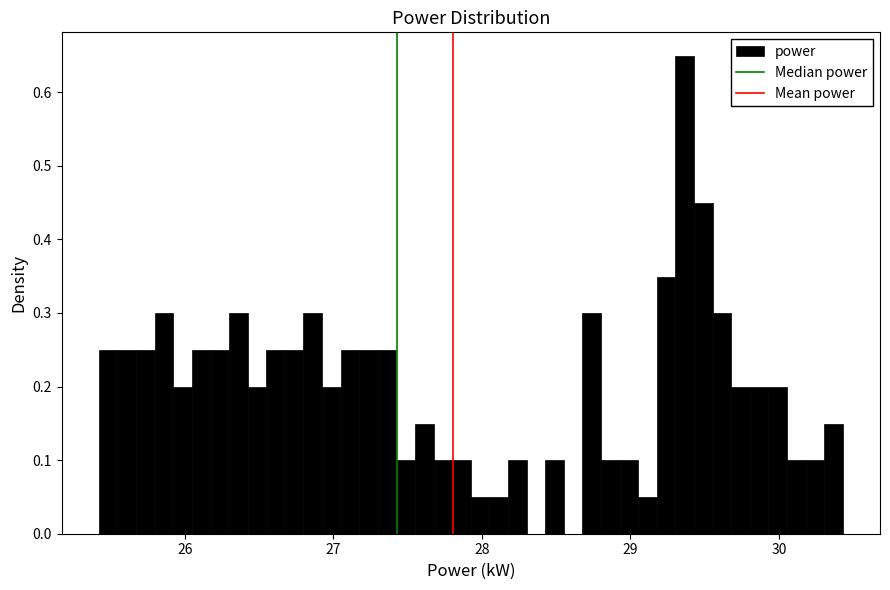

Read against the x-axis, roughly where is the centre of the tallest bar?

29.4